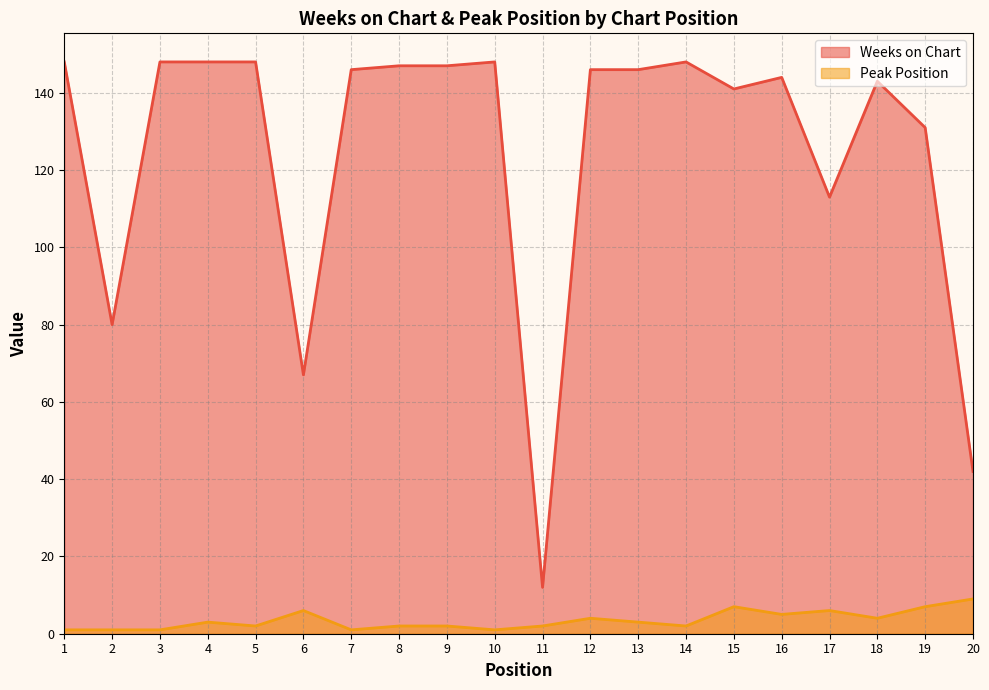

Which category has the highest value across all series?

1